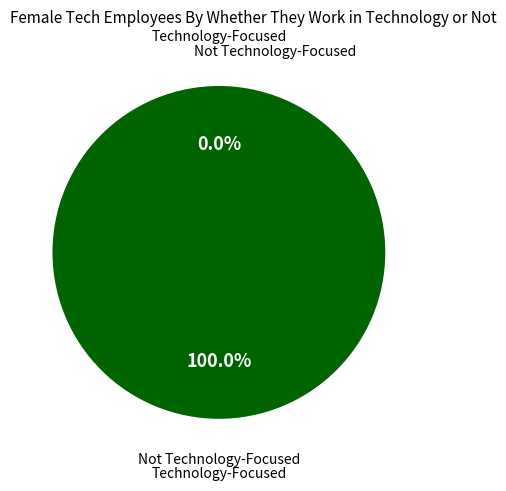

Which category has the biggest portion of the pie?

43680